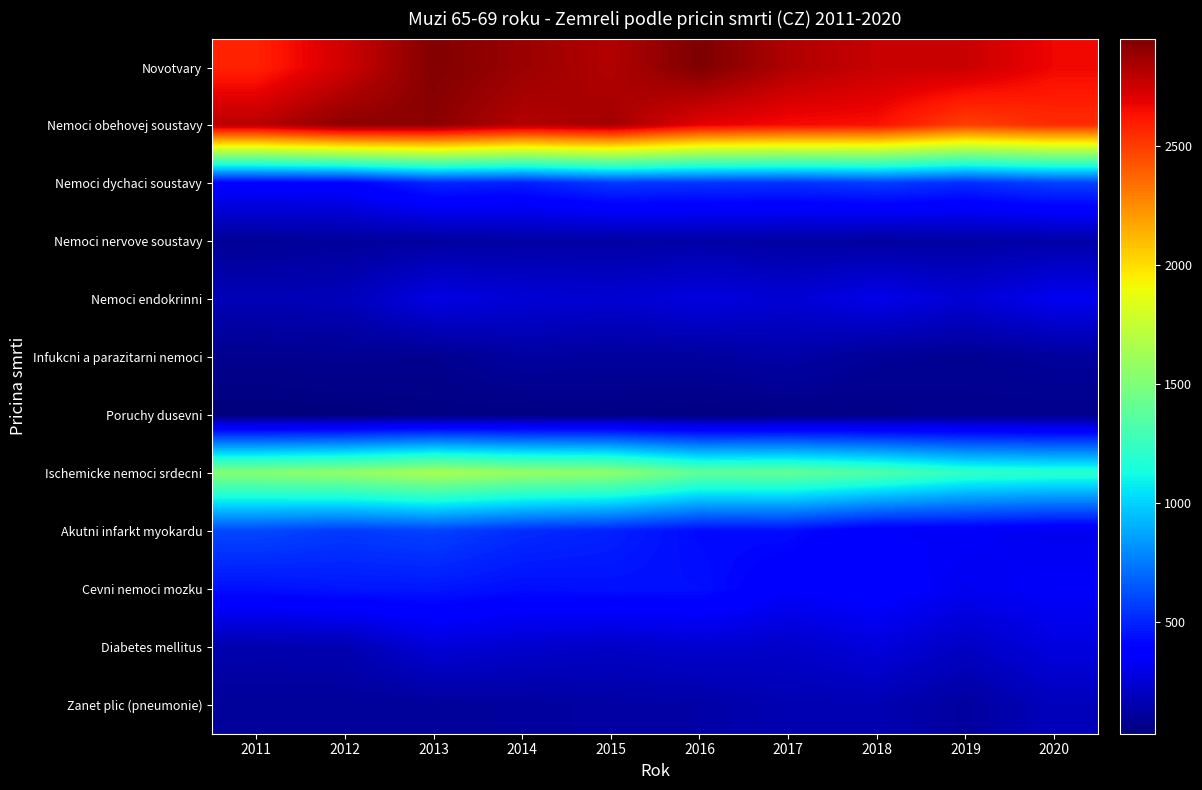

Reading right to left, what are all the values shown in this chart?

Novotvary: 2020=2662	2019=2757	2018=2763	2017=2822	2016=2949	2015=2814	2014=2875	2013=2938	2012=2744	2011=2580
Nemoci obehovej soustavy: 2020=2547	2019=2485	2018=2633	2017=2645	2016=2689	2015=2854	2014=2810	2013=2914	2012=2912	2011=2800
Nemoci dychaci soustavy: 2020=585	2019=530	2018=573	2017=543	2016=551	2015=563	2014=488	2013=509	2012=394	2011=391
Nemoci nervove soustavy: 2020=138	2019=130	2018=119	2017=129	2016=136	2015=132	2014=132	2013=119	2012=109	2011=96
Nemoci endokrinni: 2020=324	2019=253	2018=308	2017=252	2016=280	2015=246	2014=257	2013=292	2012=185	2011=176
Infukcni a parazitarni nemoci: 2020=110	2019=85	2018=98	2017=139	2016=115	2015=112	2014=122	2013=77	2012=84	2011=75
Poruchy dusevni: 2020=67	2019=73	2018=60	2017=53	2016=42	2015=51	2014=44	2013=47	2012=37	2011=33
Ischemicke nemoci srdecni: 2020=1207	2019=1233	2018=1339	2017=1408	2016=1400	2015=1560	2014=1586	2013=1654	2012=1568	2011=1529
Akutni infarkt myokardu: 2020=321	2019=352	2018=349	2017=433	2016=427	2015=493	2014=525	2013=588	2012=565	2011=604
Cevni nemoci mozku: 2020=354	2019=327	2018=391	2017=363	2016=444	2015=446	2014=436	2013=465	2012=463	2011=445
Diabetes mellitus: 2020=283	2019=211	2018=274	2017=224	2016=240	2015=218	2014=234	2013=264	2012=162	2011=157
Zanet plic (pneumonie): 2020=191	2019=118	2018=166	2017=167	2016=136	2015=130	2014=116	2013=104	2012=104	2011=102